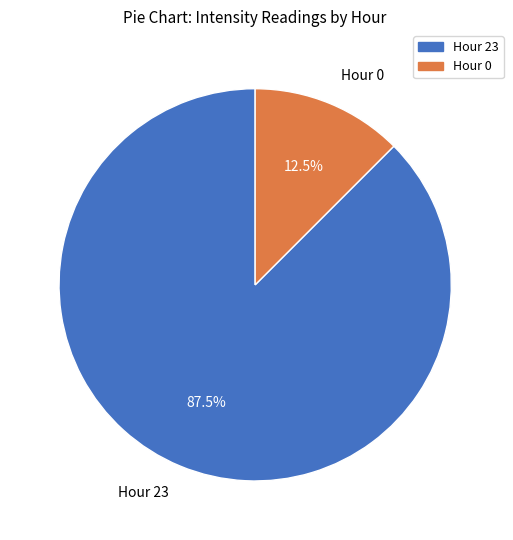

Is there a majority slice in this chart?

Yes